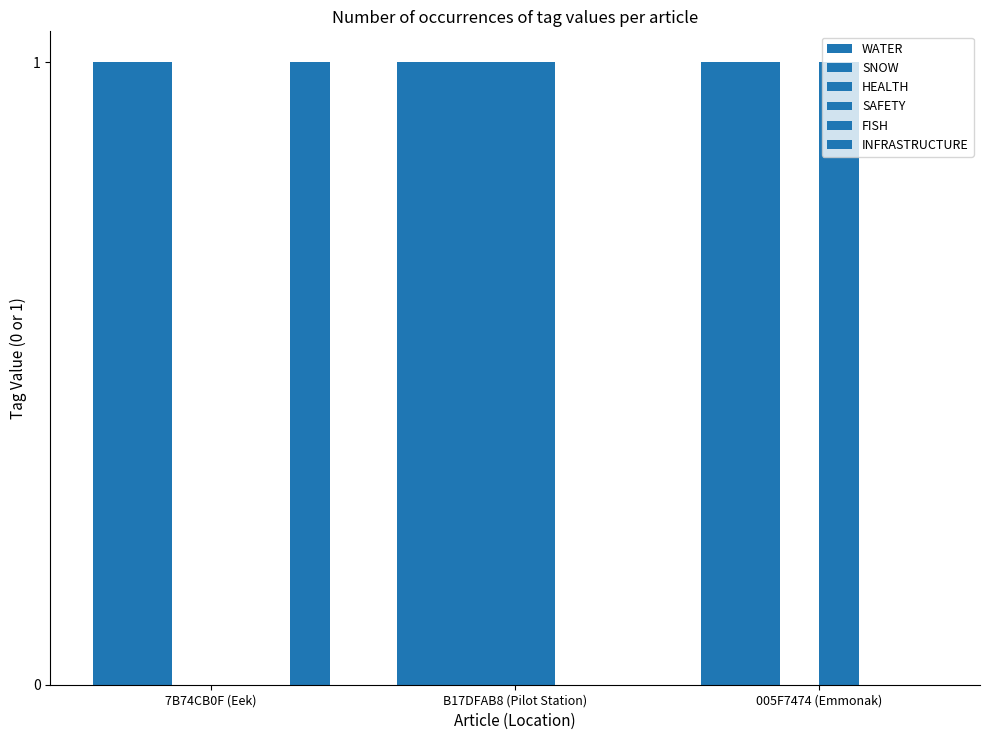

Which series changed the most between 7B74CB0F (Eek) and B17DFAB8 (Pilot Station)?

HEALTH